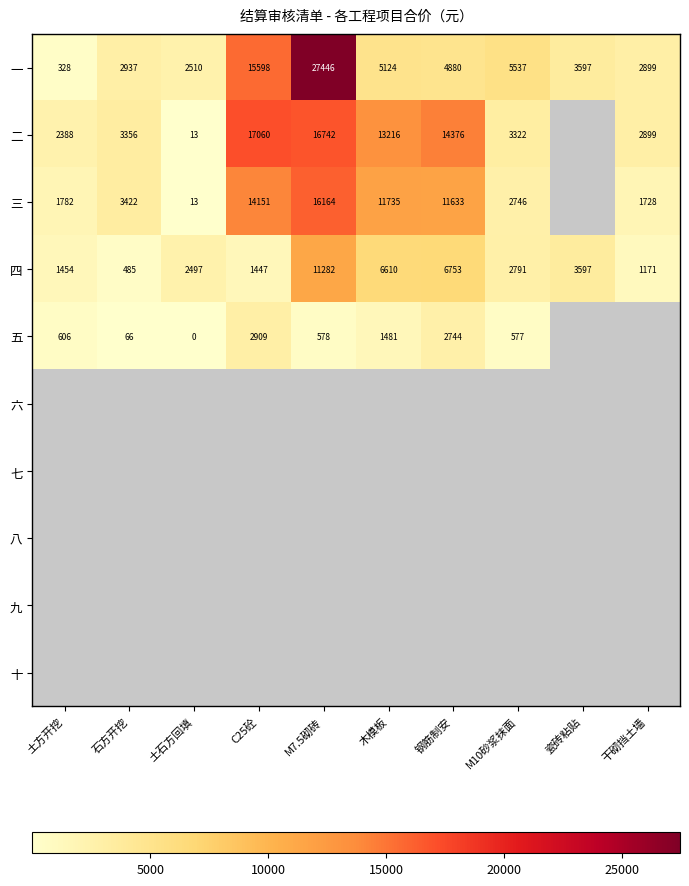

Is the value of 四 at M7.5砌砖 greater than the value of 三 at 瓷砖粘贴?

No